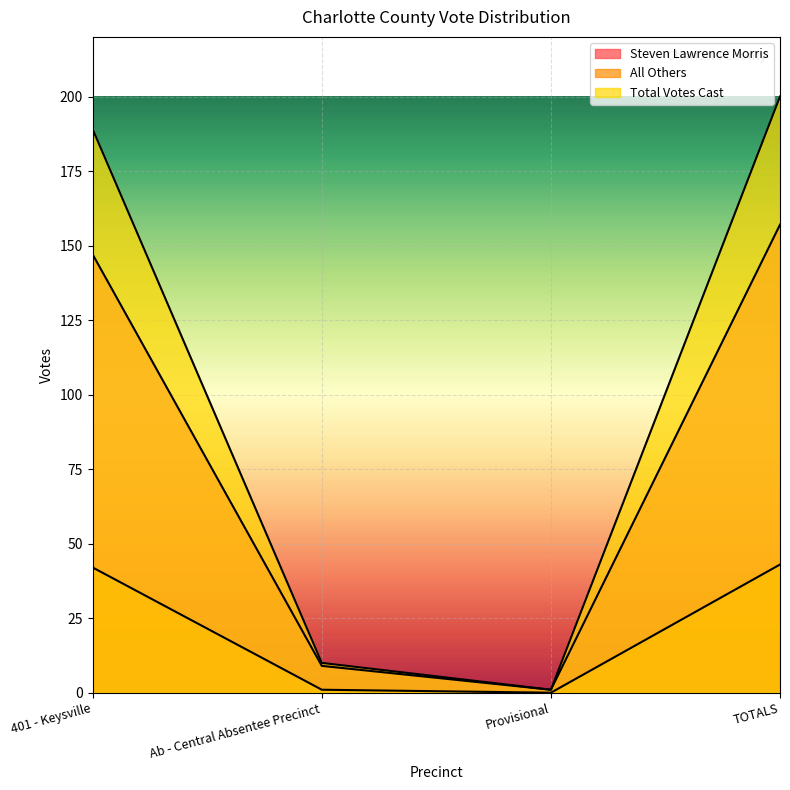

How many lines are shown in the chart?

3